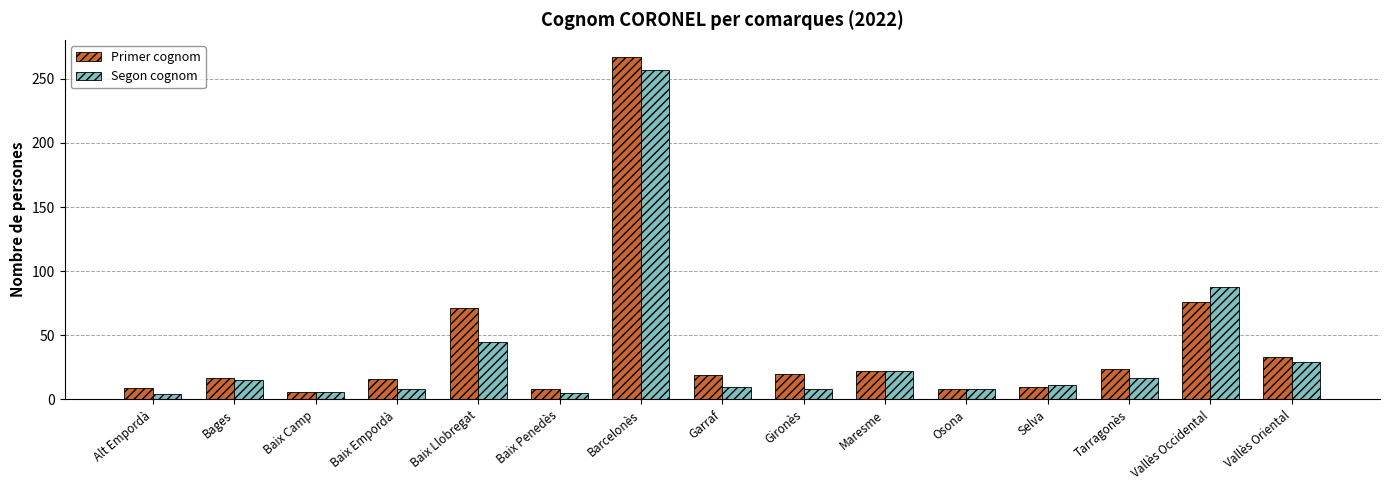

At Vallès Occidental, list the series in order from smallest to largest.

Primer cognom, Segon cognom